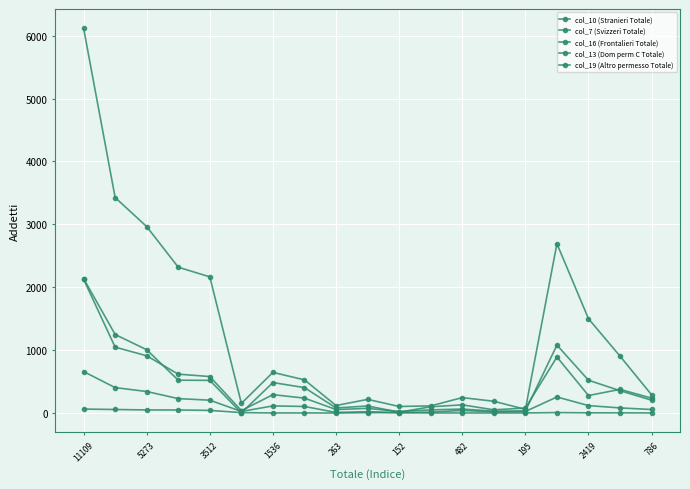

Where does the col_10 (Stranieri Totale) series first go above 237?

11109